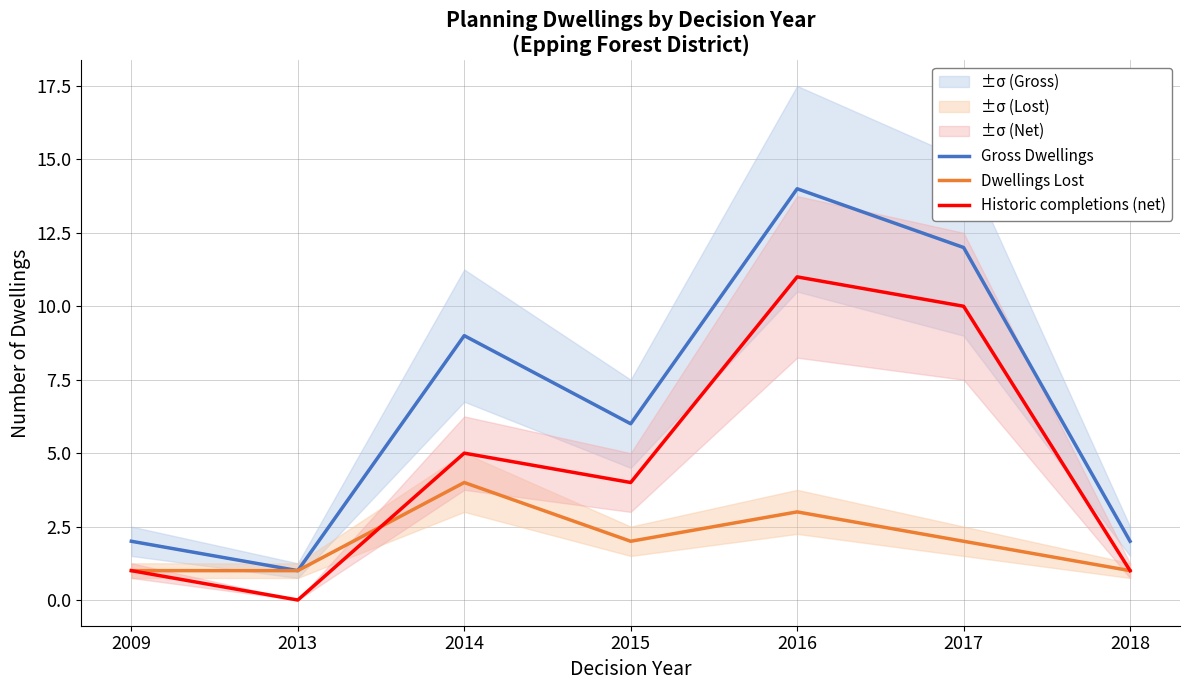

What are all the series names shown in the legend?

Gross Dwellings, Dwellings Lost, Historic completions (net)